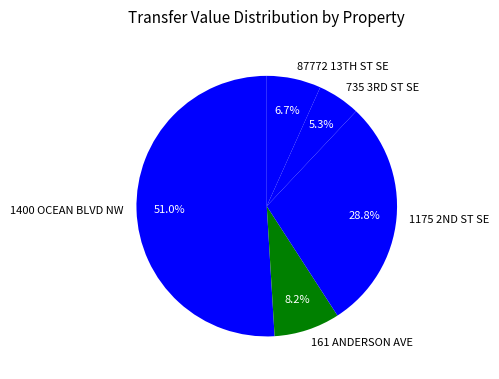

What percentage is the 161 ANDERSON AVE slice, to the nearest percent?

8%